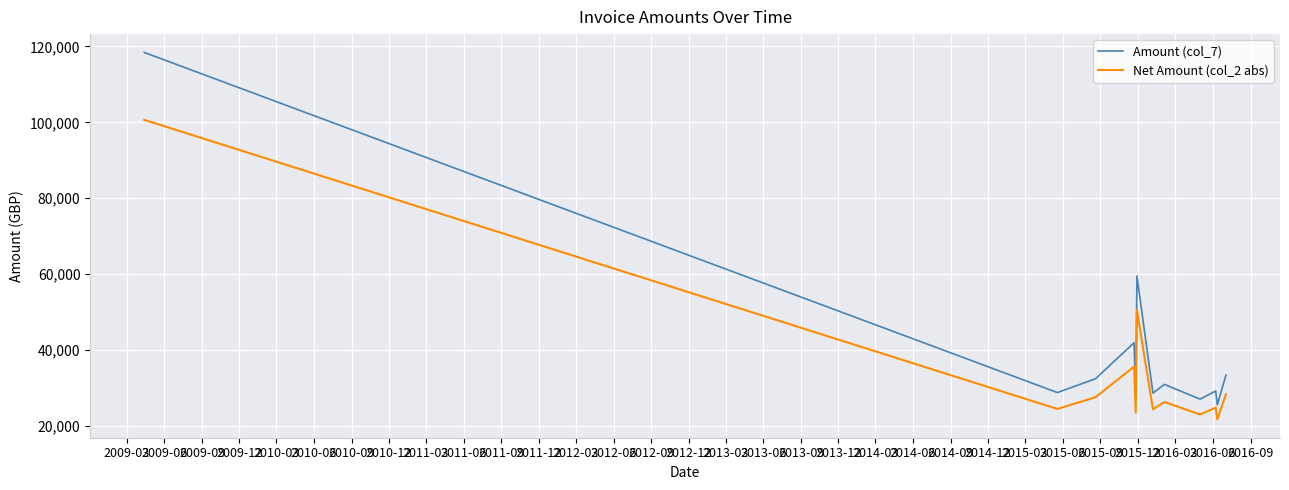

What is the lowest value of the Net Amount (col_2 abs) series?

21734.7